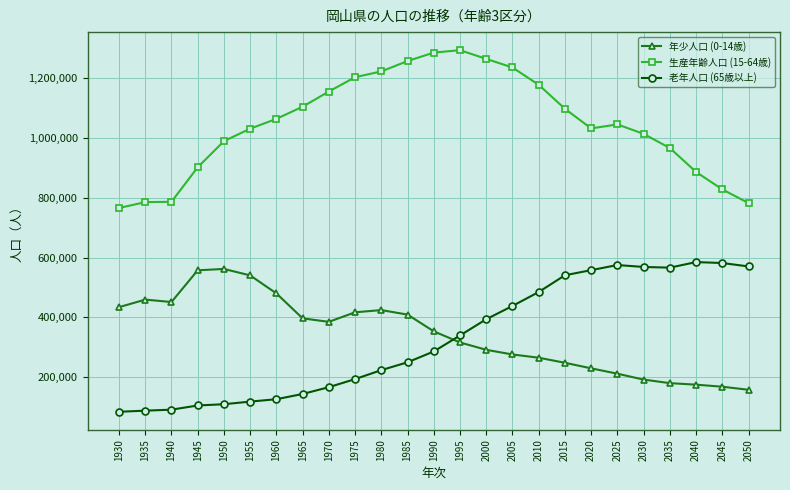

At which label is 老年人口 (65歳以上) closest to 334447?

1995